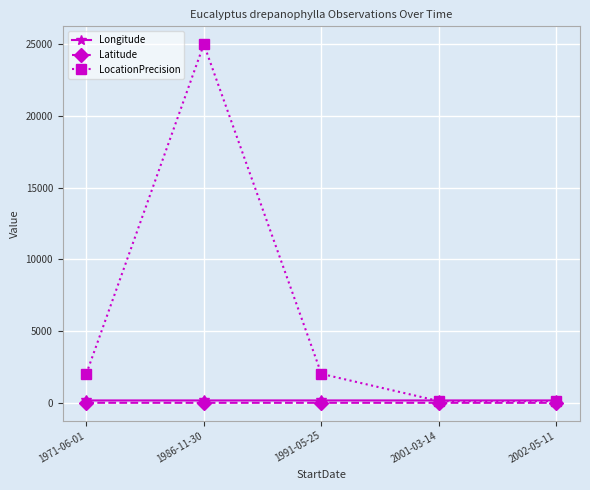

What is the sum of the Longitude values at 1991-05-25 and 2001-03-14?

292.8